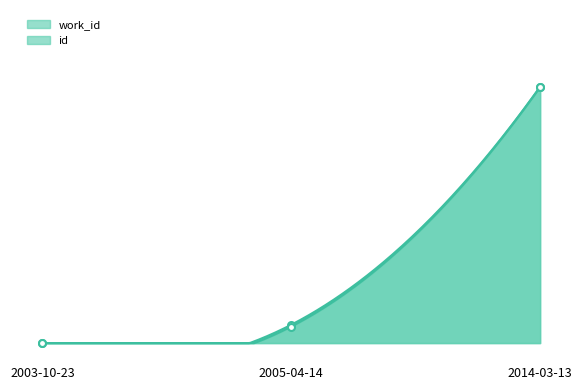

Between 2003-10-23 and 2014-03-13, which series saw the biggest shift?

id